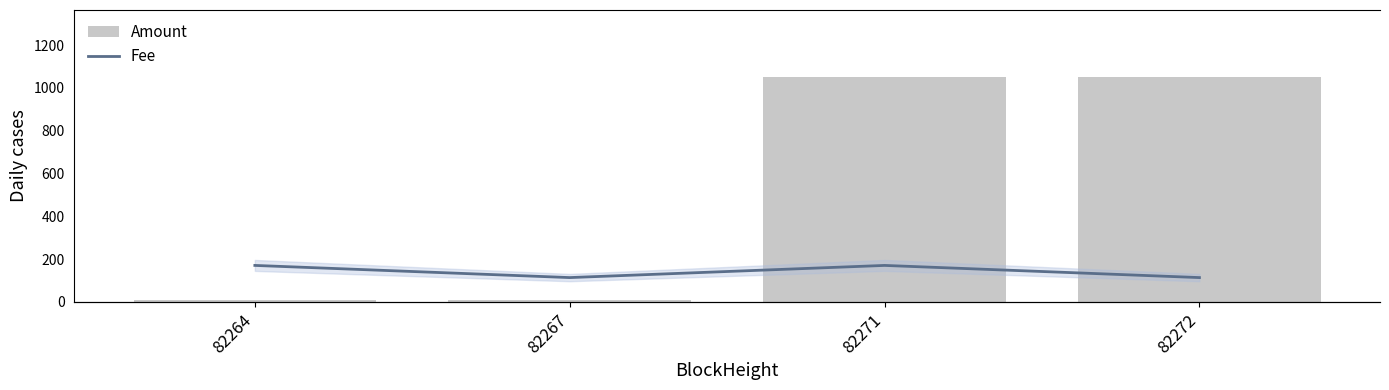

What is the value of the Amount bar at the 4th from the left?

1049.5